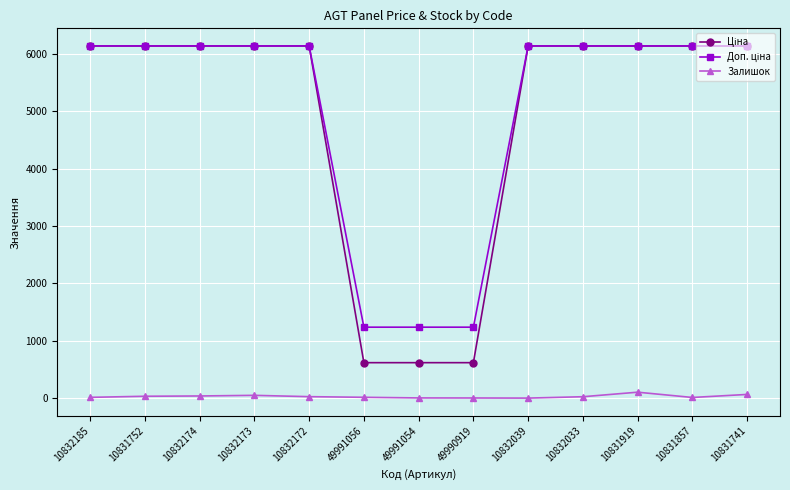

Where does the Залишок series first go above 25?

10831752